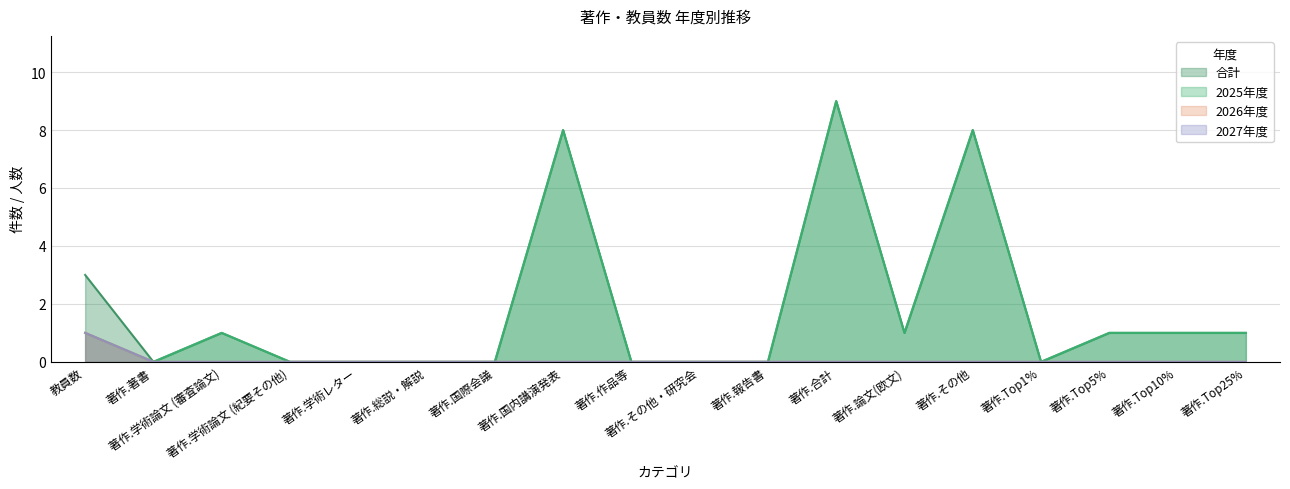

Reading right to left, transcribe all the data shown in this chart.

2025年度: 1	1	1	0	8	1	9	0	0	0	8	0	0	0	0	1	0	1
2026年度: 0	0	0	0	0	0	0	0	0	0	0	0	0	0	0	0	0	1
2027年度: 0	0	0	0	0	0	0	0	0	0	0	0	0	0	0	0	0	1
合計: 1	1	1	0	8	1	9	0	0	0	8	0	0	0	0	1	0	3